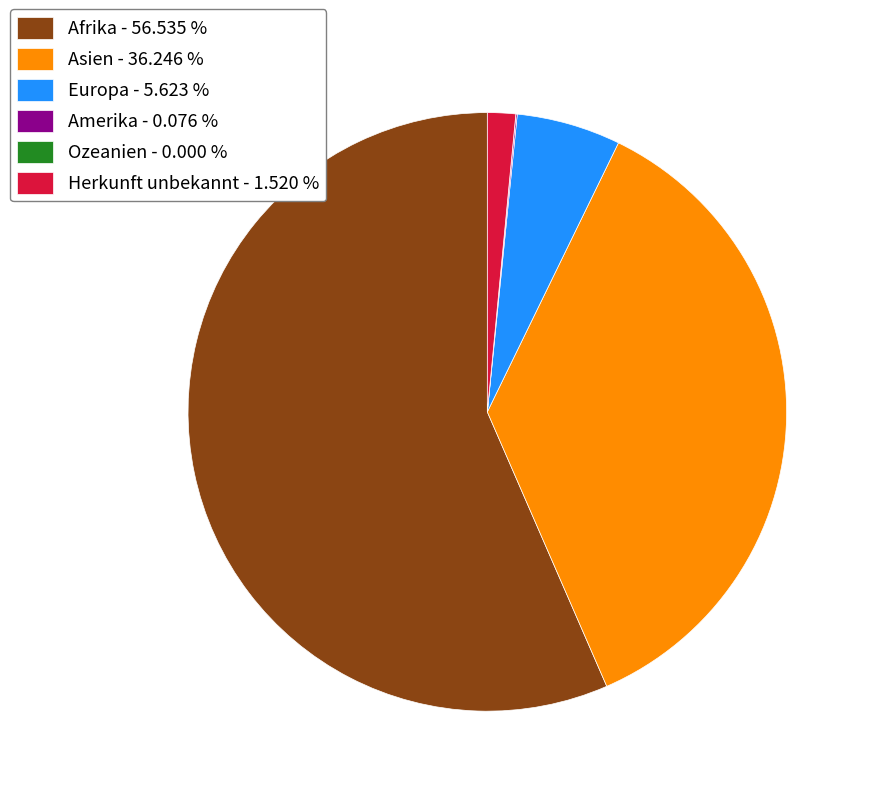

Between Asien - 36.246 % and Herkunft unbekannt - 1.520 %, which is larger?

Asien - 36.246 %